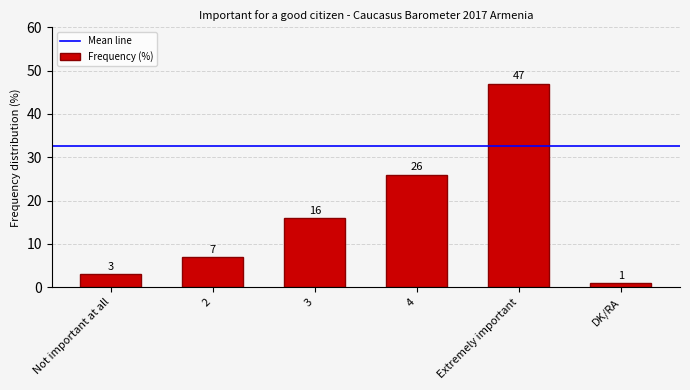

Rank the categories by value from highest to lowest.

Extremely important, 4, 3, 2, Not important at all, DK/RA